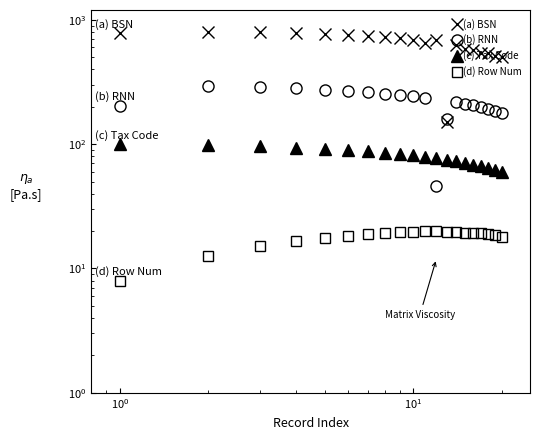

True or false: (d) Row Num and (c) Tax Code intersect in this chart.

False